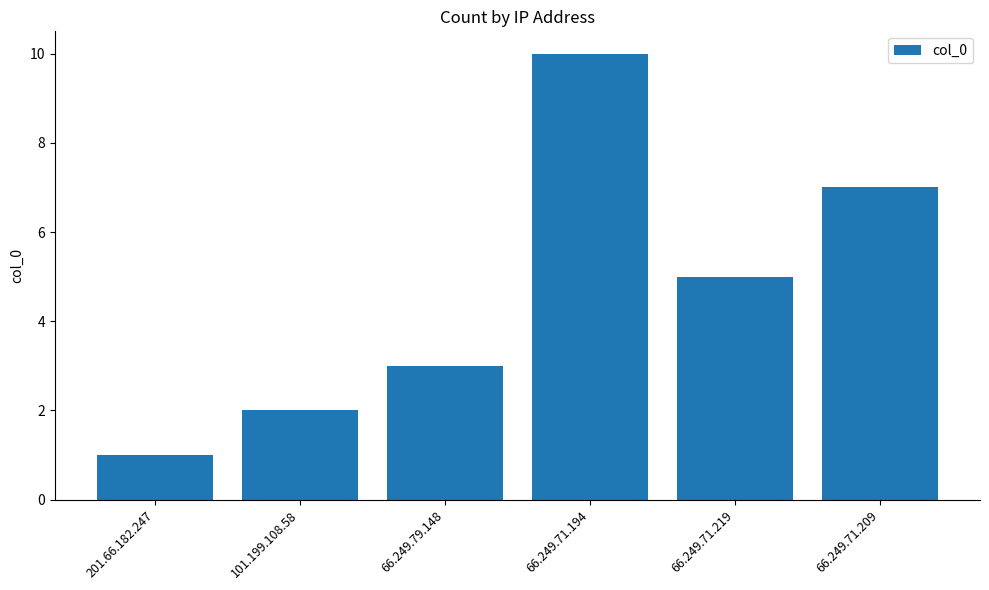

What is the difference between the values at 66.249.71.194 and 66.249.79.148?

7